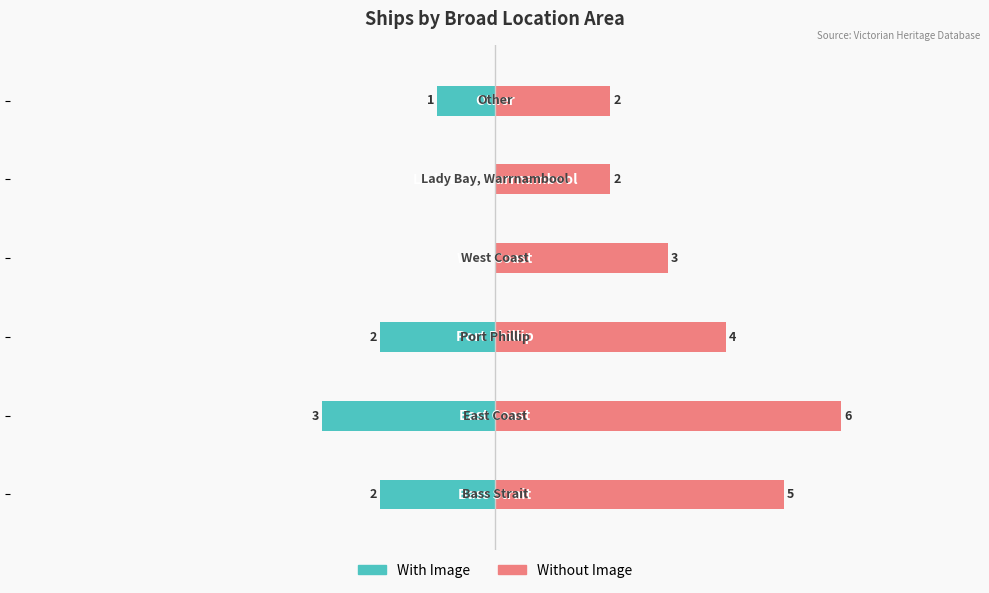

How many data points in Without Image are above 4?

2